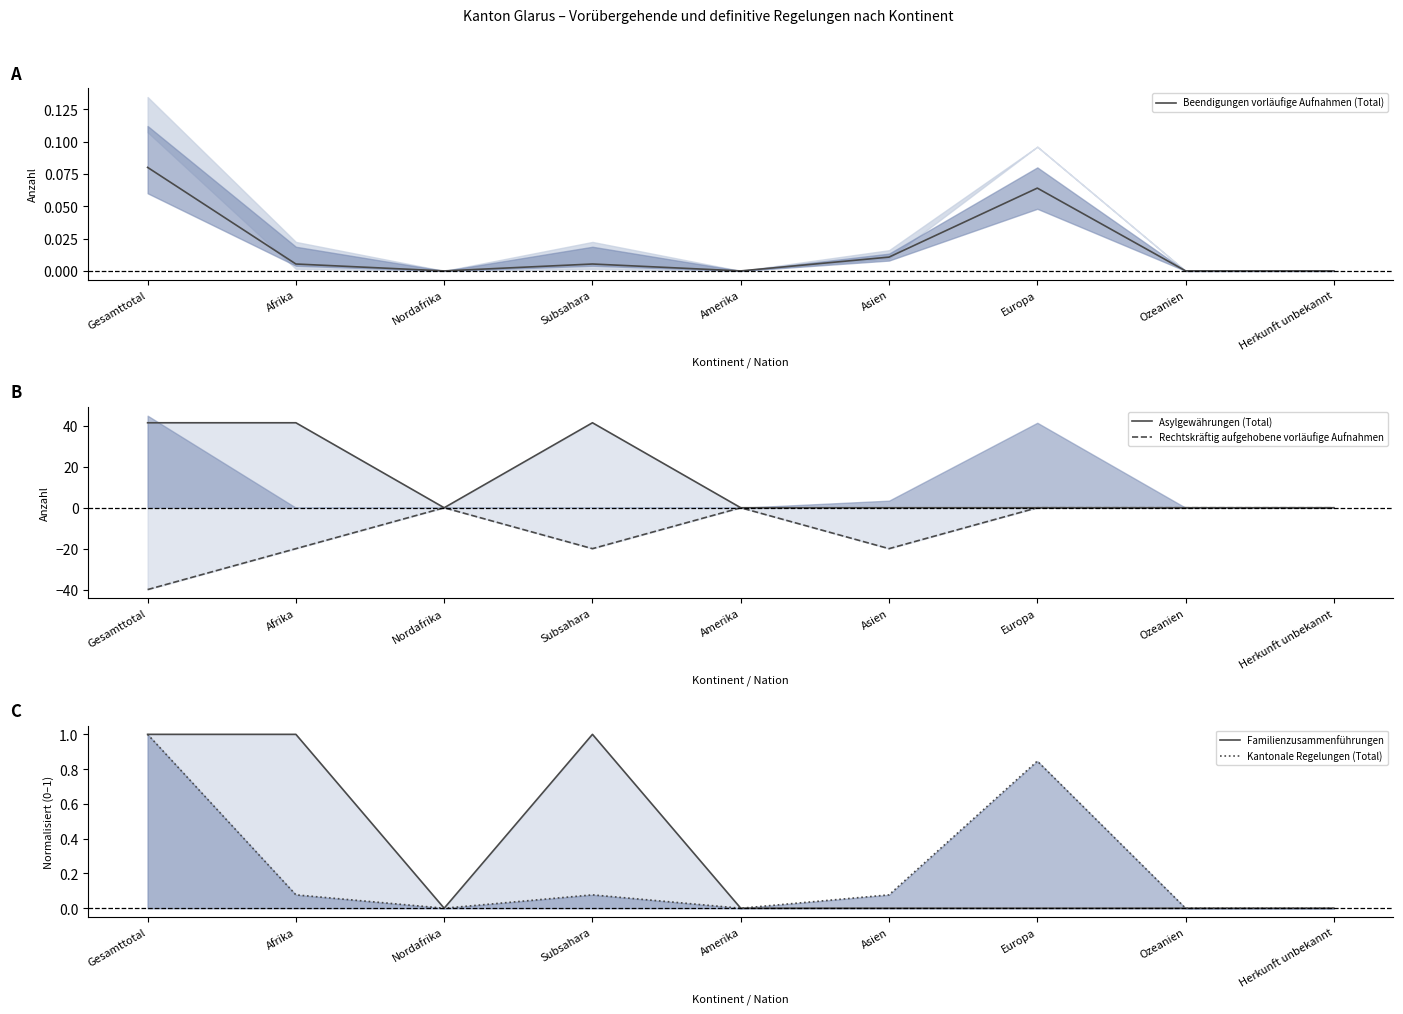

How many distinct data groups are displayed?

5